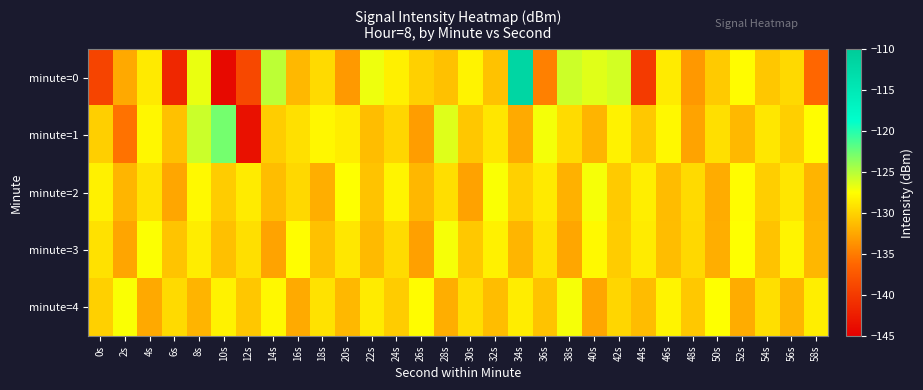

Which series has the widest spread of values?

minute=0